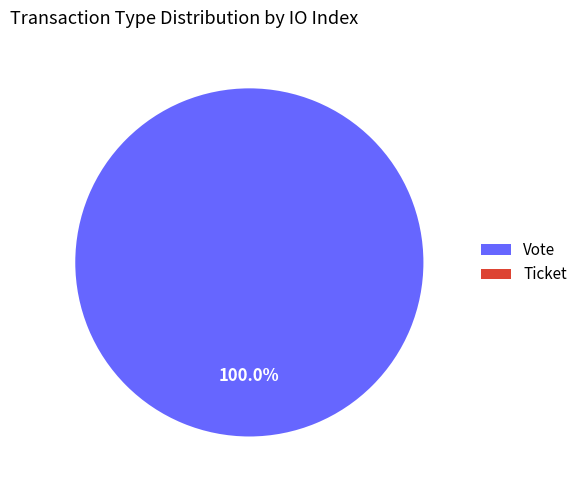

Is it true that Ticket is 0% of the pie?

True